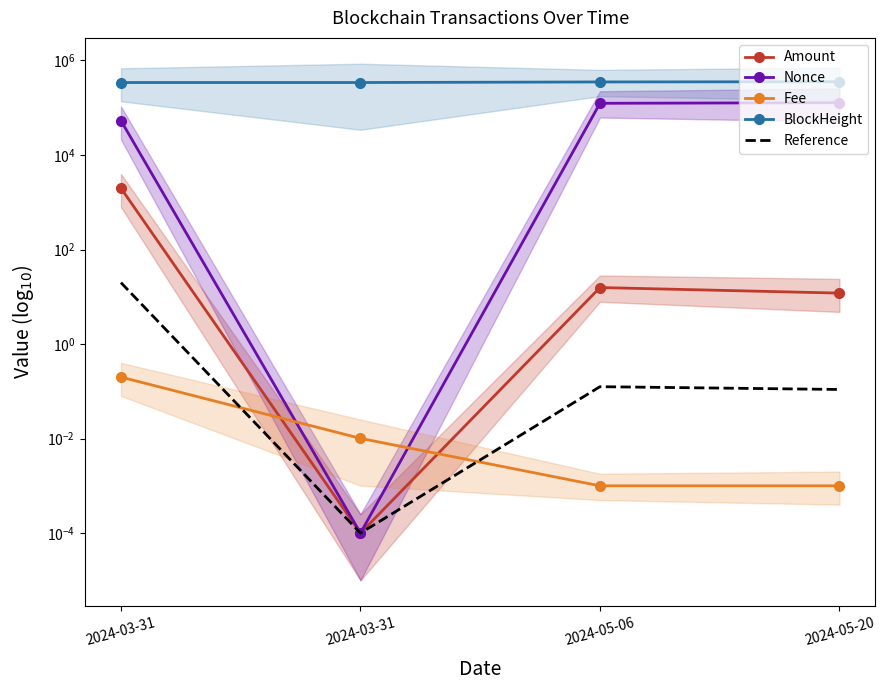

True or false: Fee and BlockHeight intersect in this chart.

False